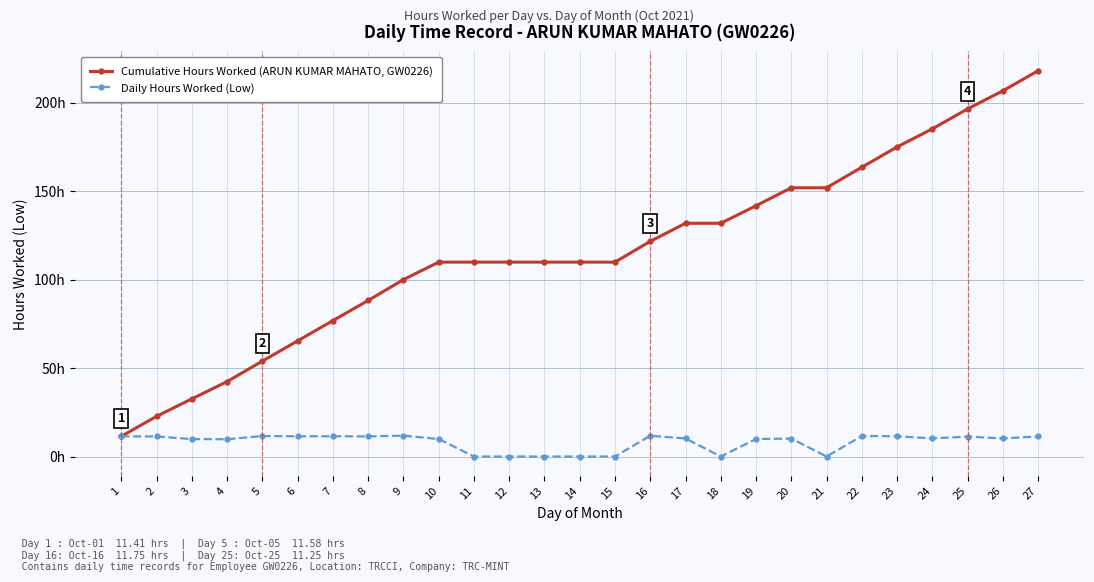

What is the value of the Daily Hours Worked (Low) point at the 1st from the left?

11.4